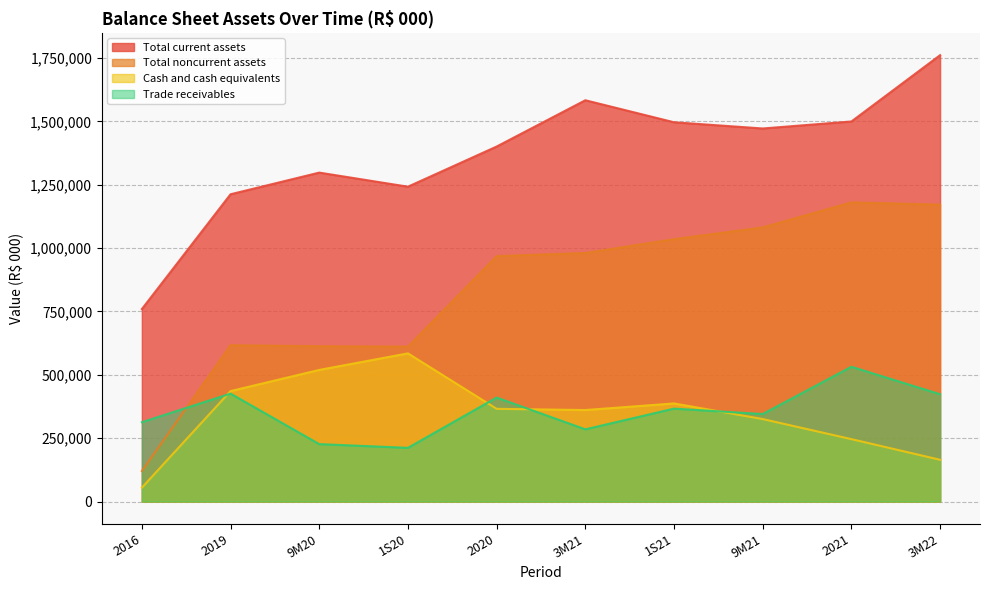

True or false: Total current assets and Trade receivables cross at least once.

False